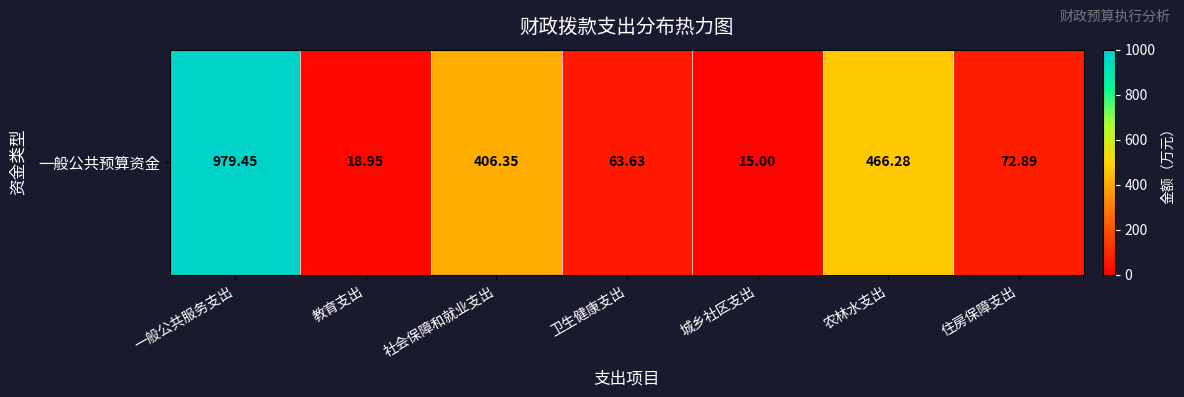

Where is the data nearest to the value 497?

农林水支出